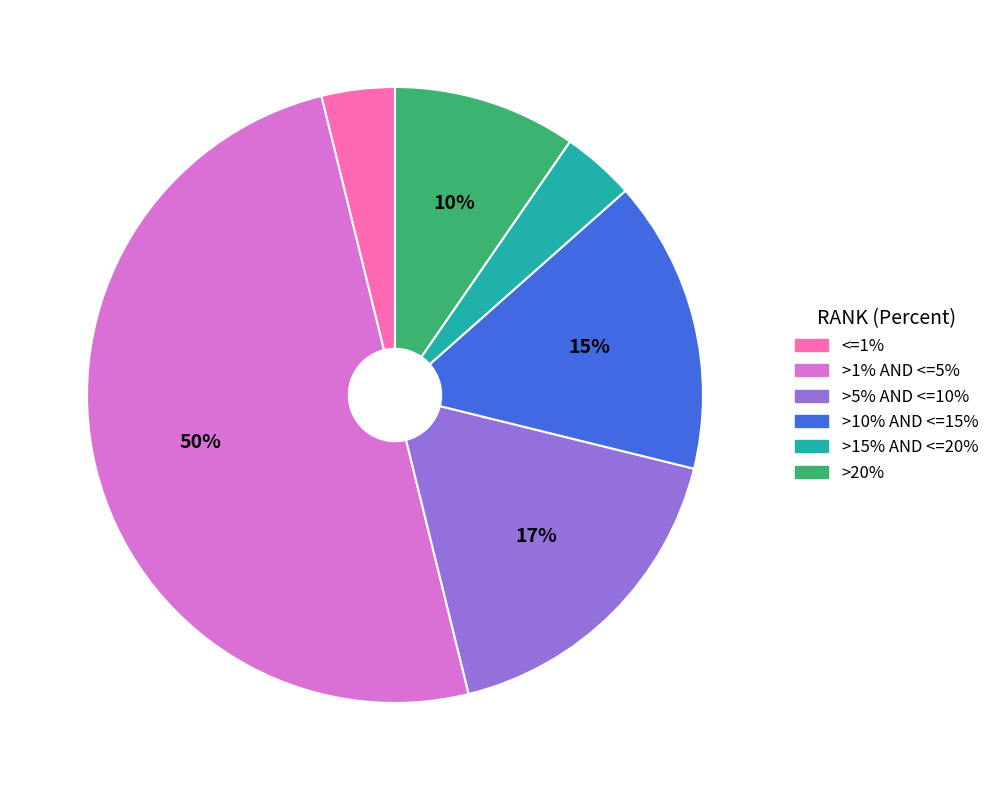

What is the ratio of the value at >20% to the value at >15% AND <=20%?

2.5